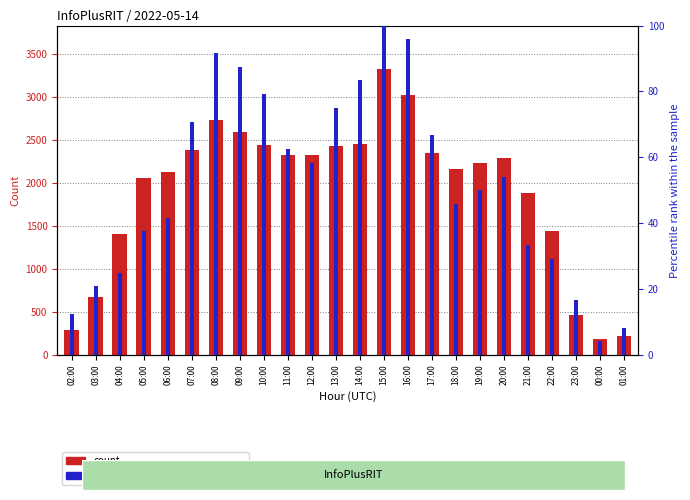

What is the difference between the highest and lowest values at 19:00?

2189.0